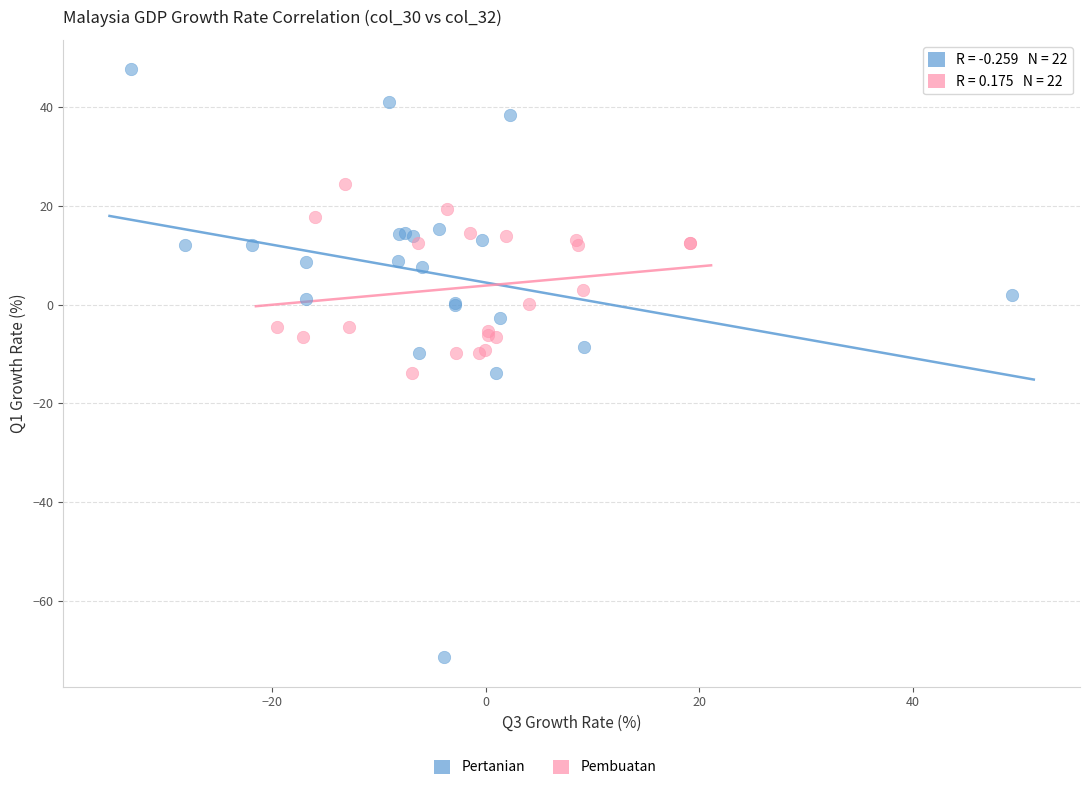

Which series has the widest spread of Y values?

Pertanian